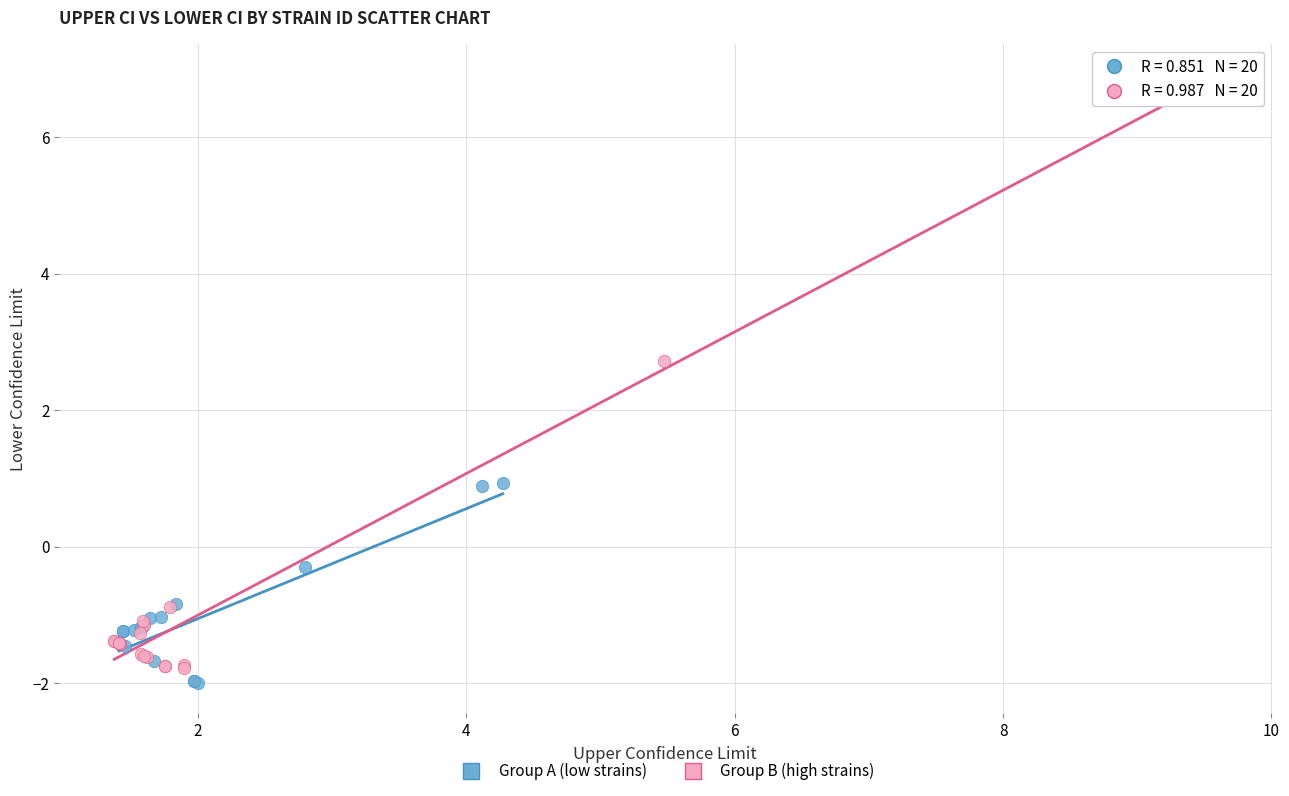

Which series contains the highest Y value?

Group B (high strains)